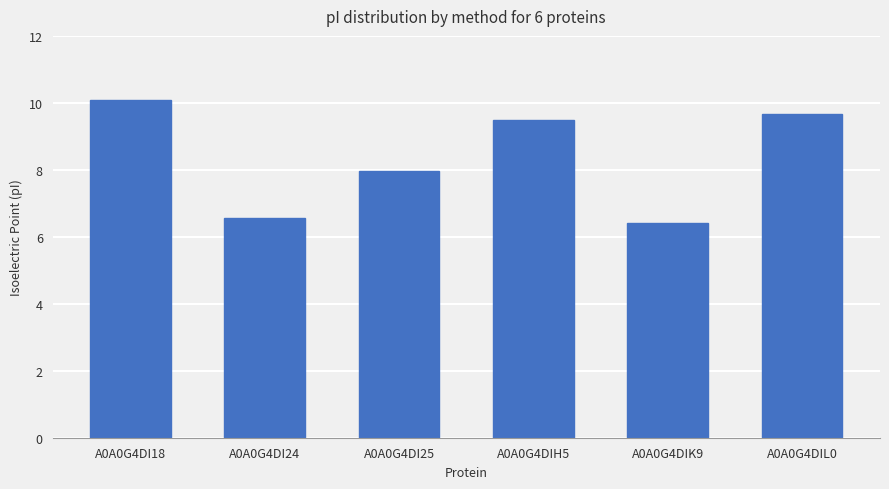

The chart shows a value of 12.5 at A0A0G4DIH5. True or false?

False